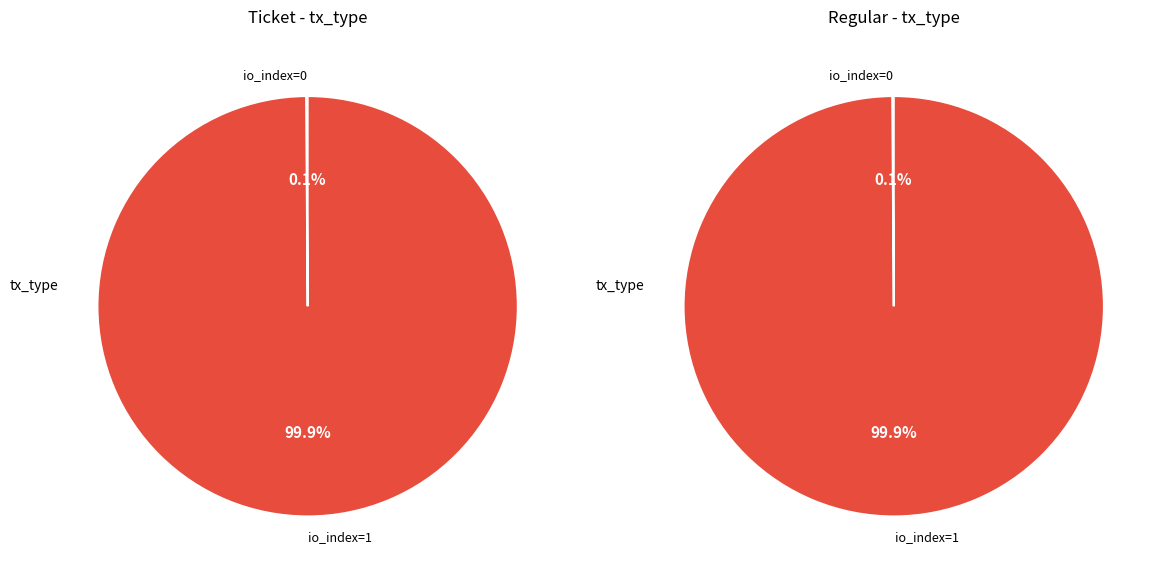

The io_index=1 slice represents 99% of the pie. True or false?

False